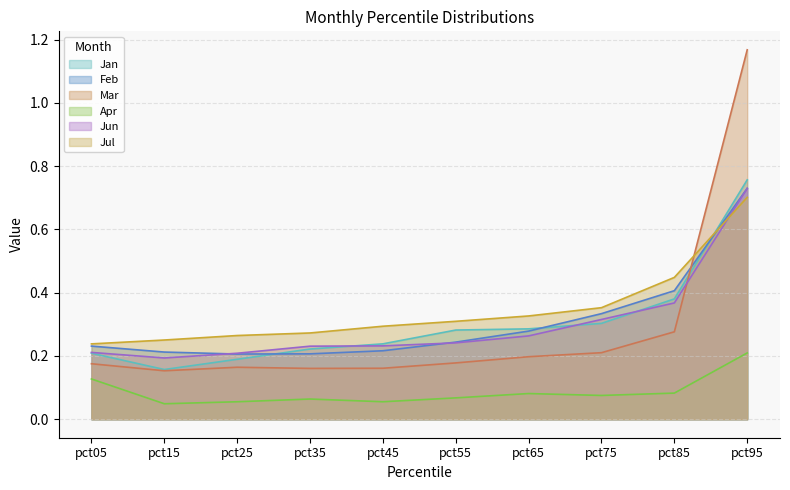

Does the chart display data point markers on the line(s)?

No